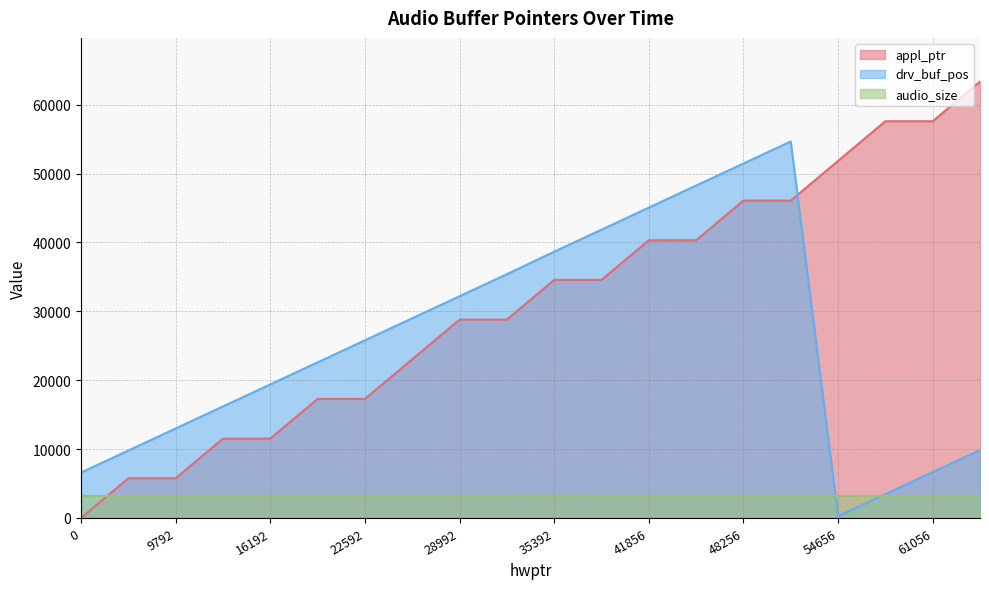

How many lines are shown in the chart?

3